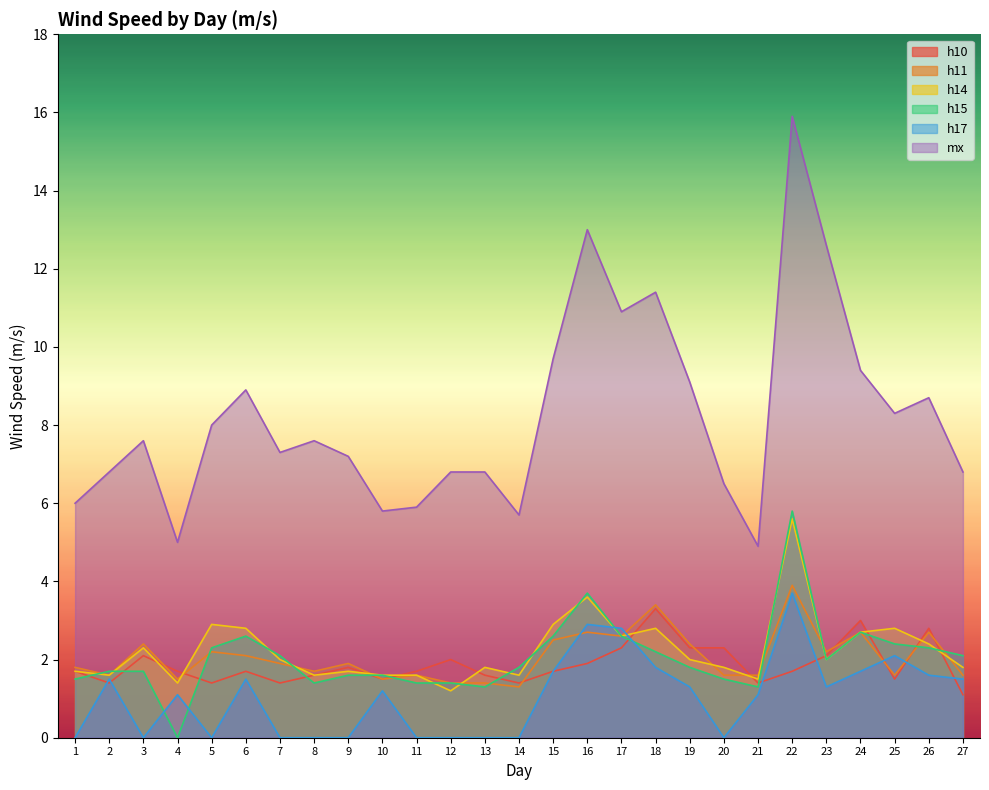

Rank the series by their maximum value, from lowest to highest.

h10, h17, h11, h14, h15, mx